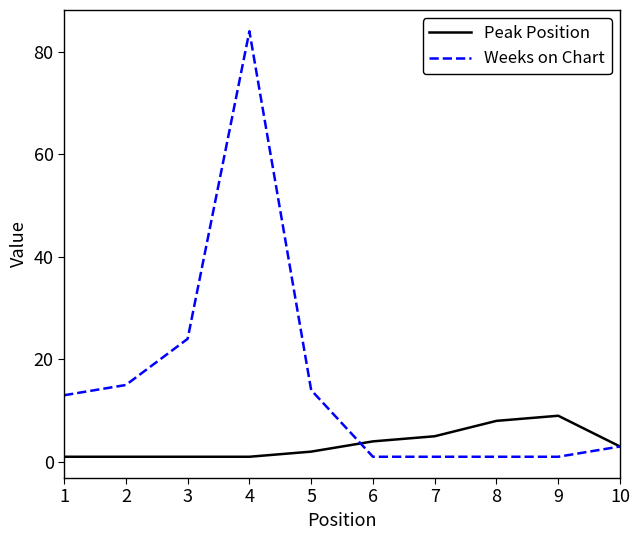

Reading left to right, what are all the values shown in this chart?

Peak Position: 1=1	2=1	3=1	4=1	5=2	6=4	7=5	8=8	9=9	10=3
Weeks on Chart: 1=13	2=15	3=24	4=84	5=14	6=1	7=1	8=1	9=1	10=3